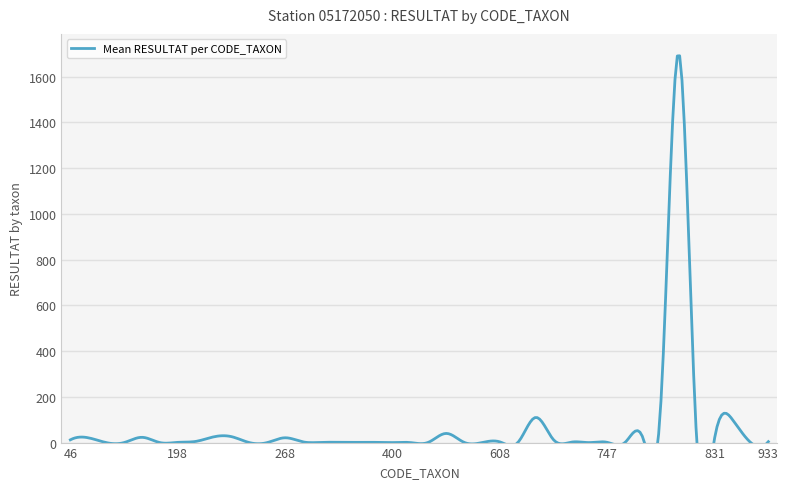

Reading left to right, what are all the values shown in this chart?

12	21	0	0	23	0	1	5	25	26	0	0	21	3	1	1	1	1	0	0	1	40	1	0	3	0	110	12	2	0	1	1	19	182	1703	5	21	100	1	4